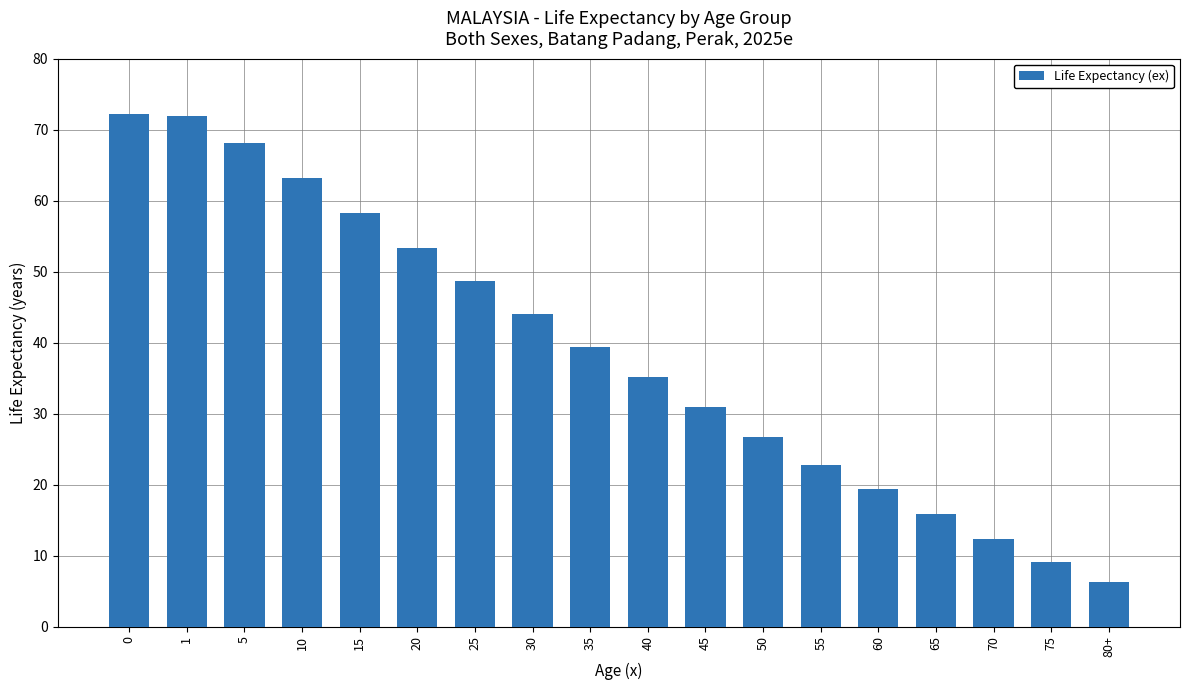

What is the smallest value displayed?

6.3